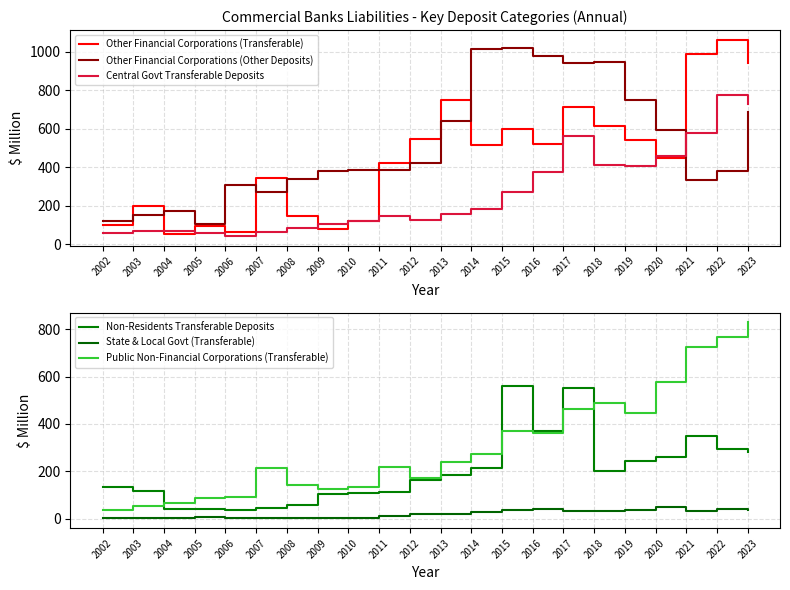

What is the difference between the Other Financial Corporations (Other Deposits) values at 2018 and 2022?

564.0